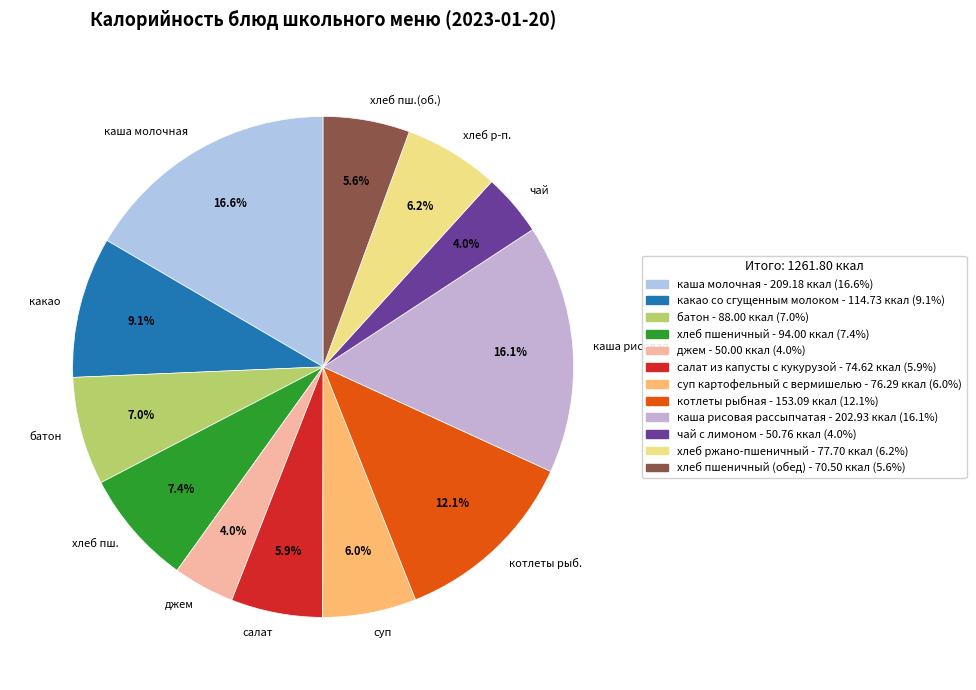

Does хлеб пш.(об.) represent more than half of the total?

No